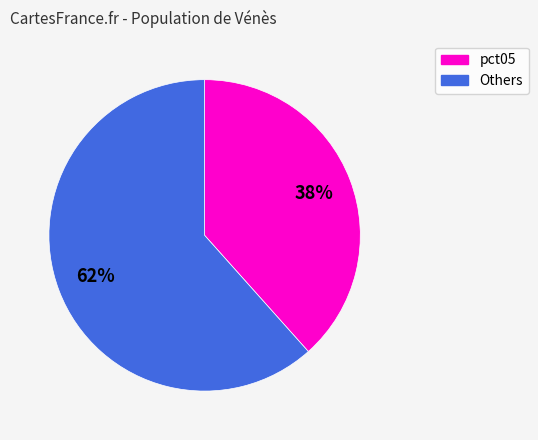

Which category has the smallest portion of the pie?

pct05